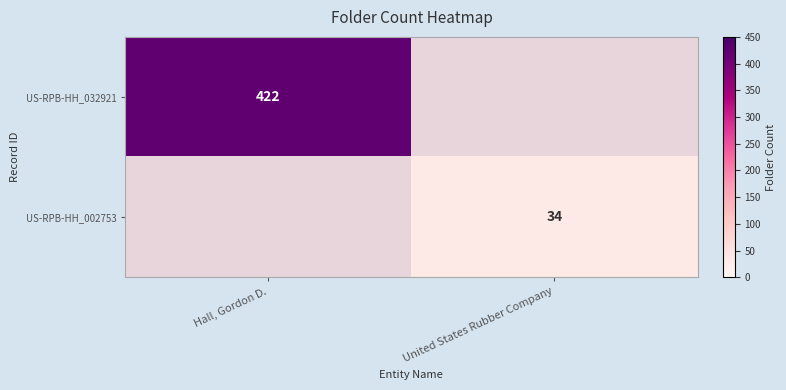

The value of US-RPB-HH_002753 at United States Rubber Company is 34. True or false?

True